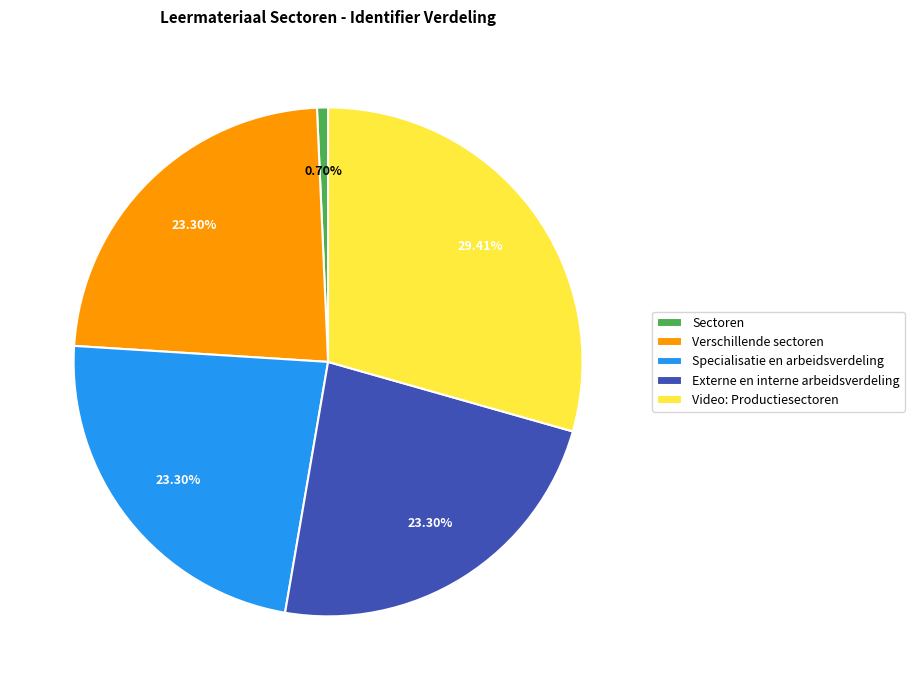

Is the sum of Video: Productiesectoren and Verschillende sectoren greater than half?

Yes